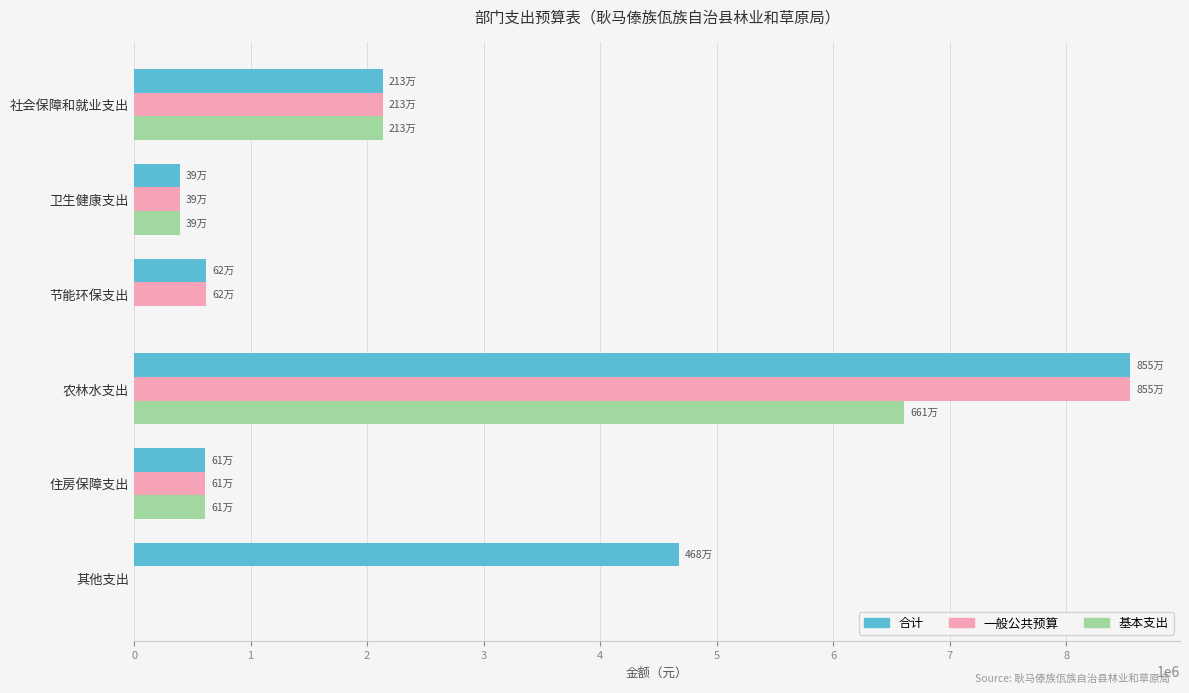

At which category is the sum across all series the highest?

农林水支出